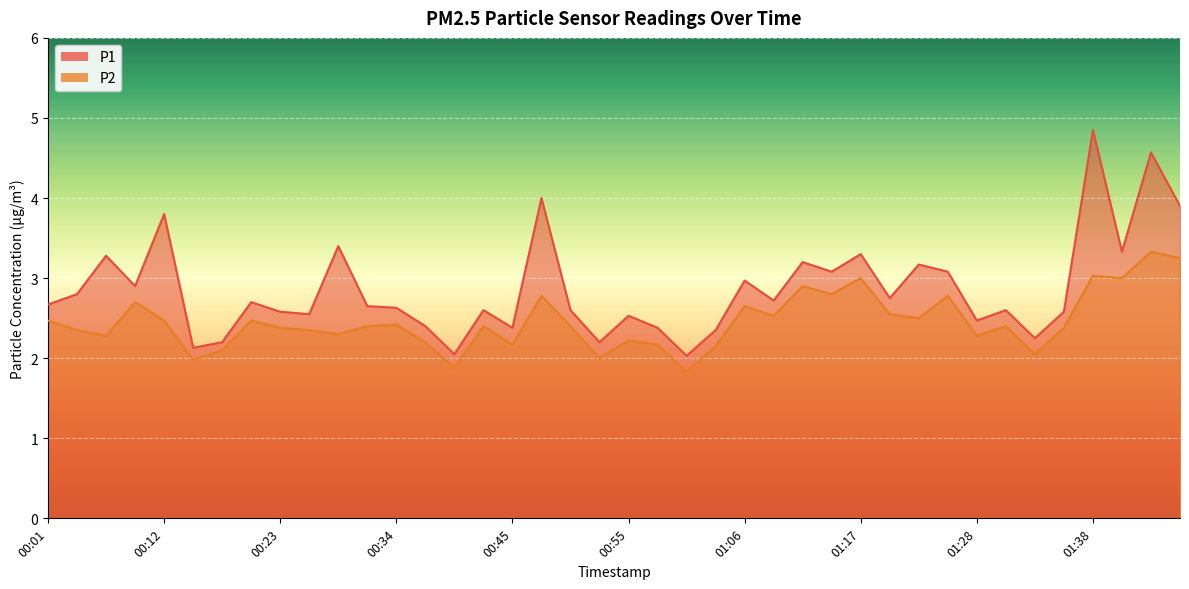

What is the maximum value shown in the chart?

4.8